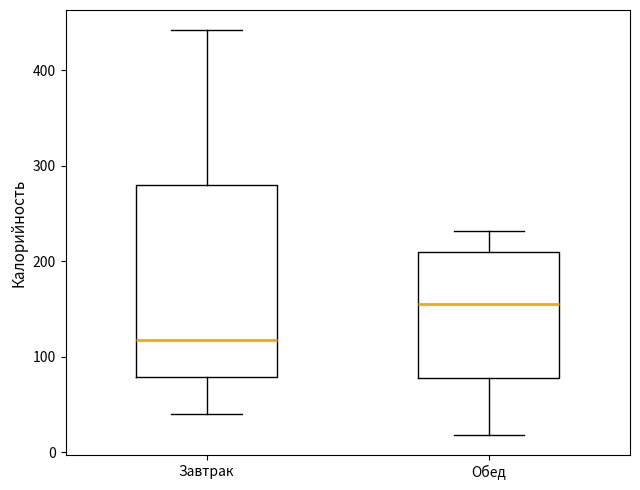

Comparing the boxes themselves (not the whiskers), which one is the tallest?

Завтрак